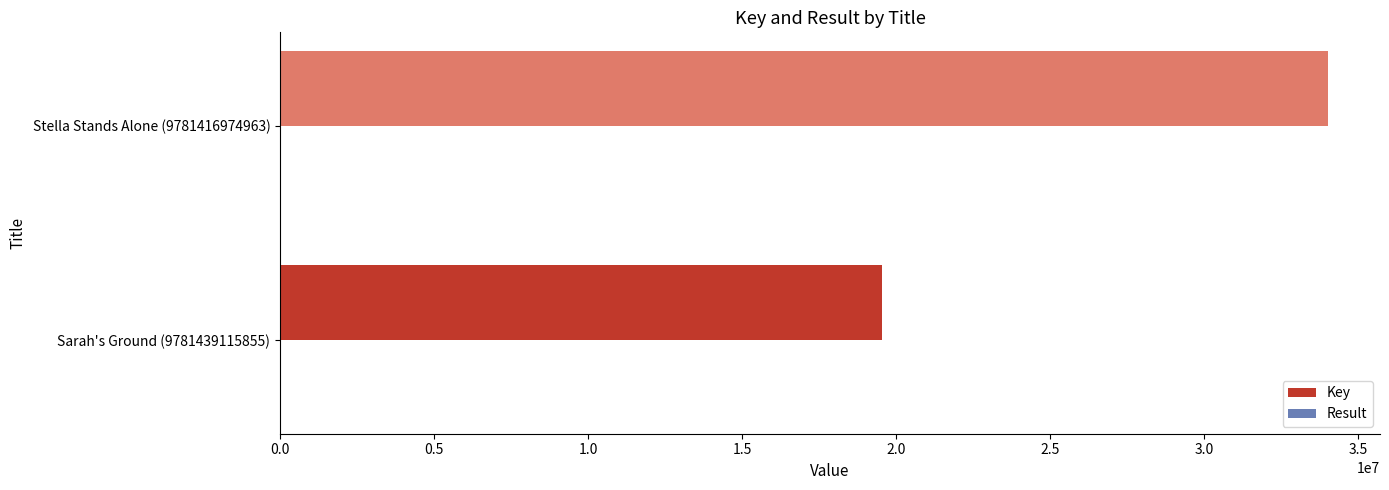

Which series changed the most between Sarah's Ground (9781439115855) and Stella Stands Alone (9781416974963)?

Key